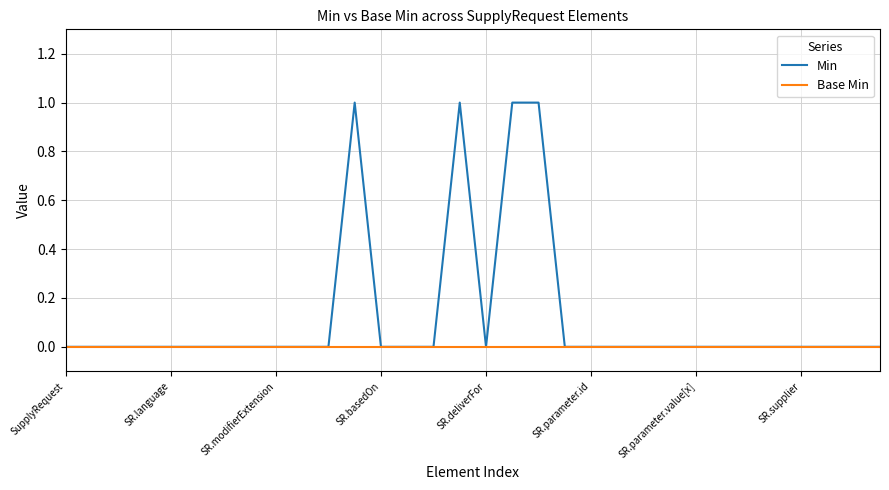

Count the number of categories in the chart.

32